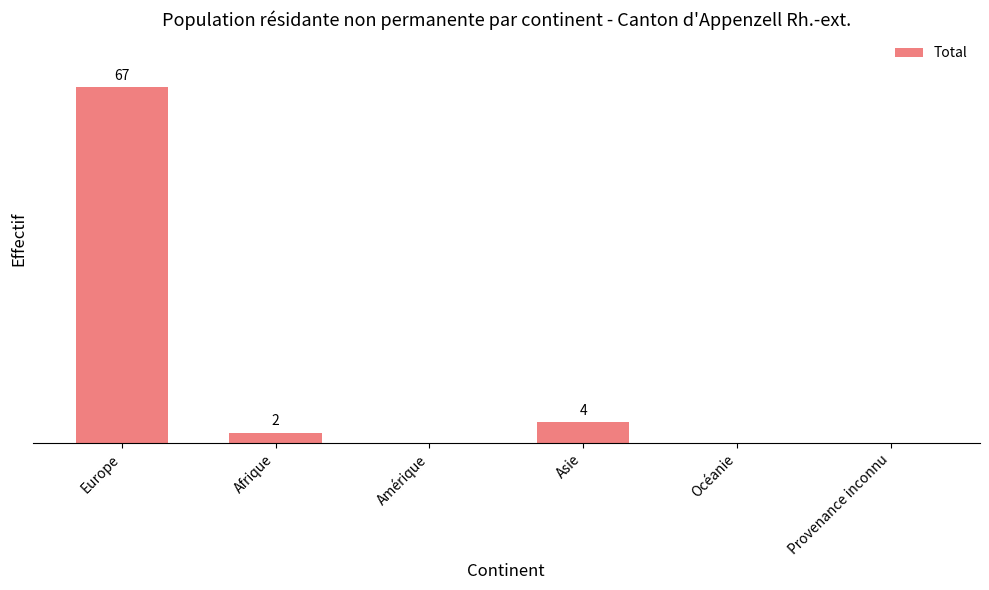

At which label does the data first exceed 2?

Europe